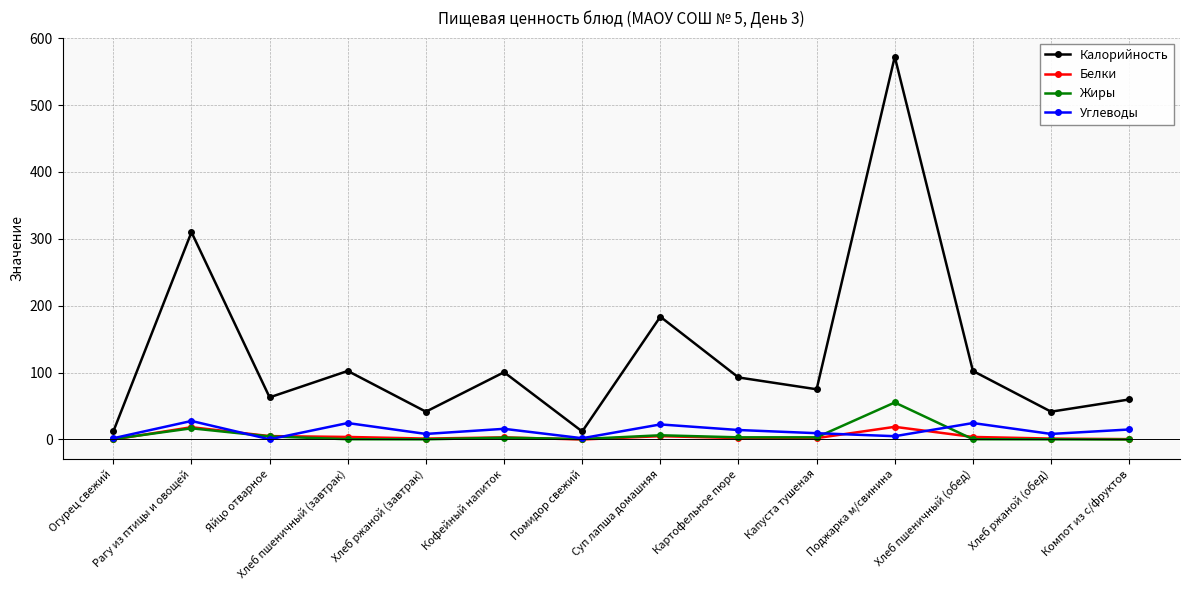

How many series are shown in this chart?

4